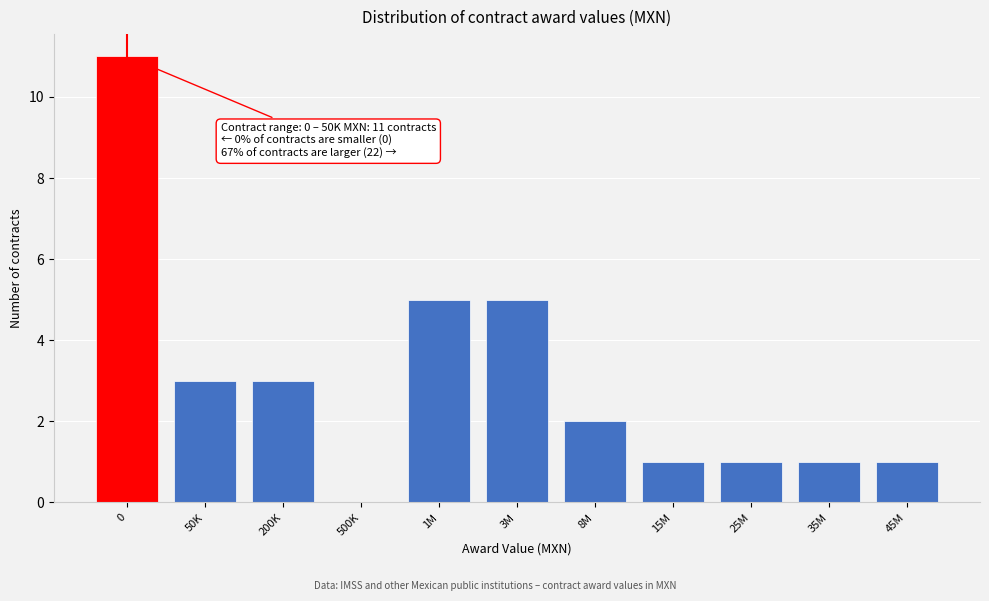

Reading right to left, what are all the values shown in this chart?

45M=1	35M=1	25M=1	15M=1	8M=2	3M=5	1M=5	500K=0	200K=3	50K=3	0=11